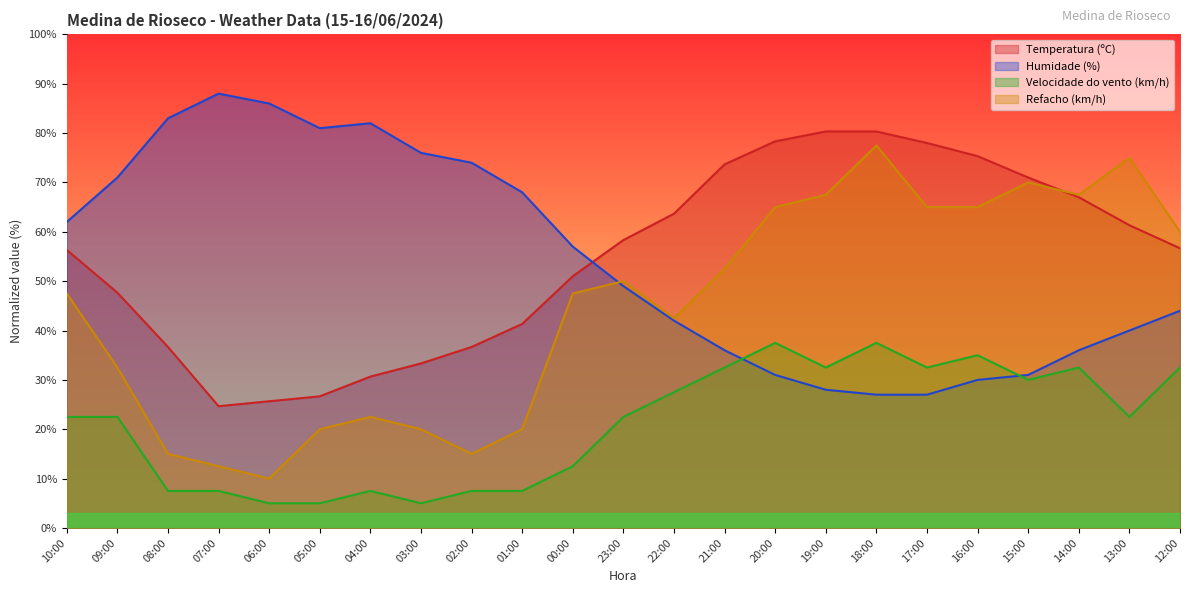

True or false: Temperatura (ºC) and Refacho (km/h) intersect in this chart.

True